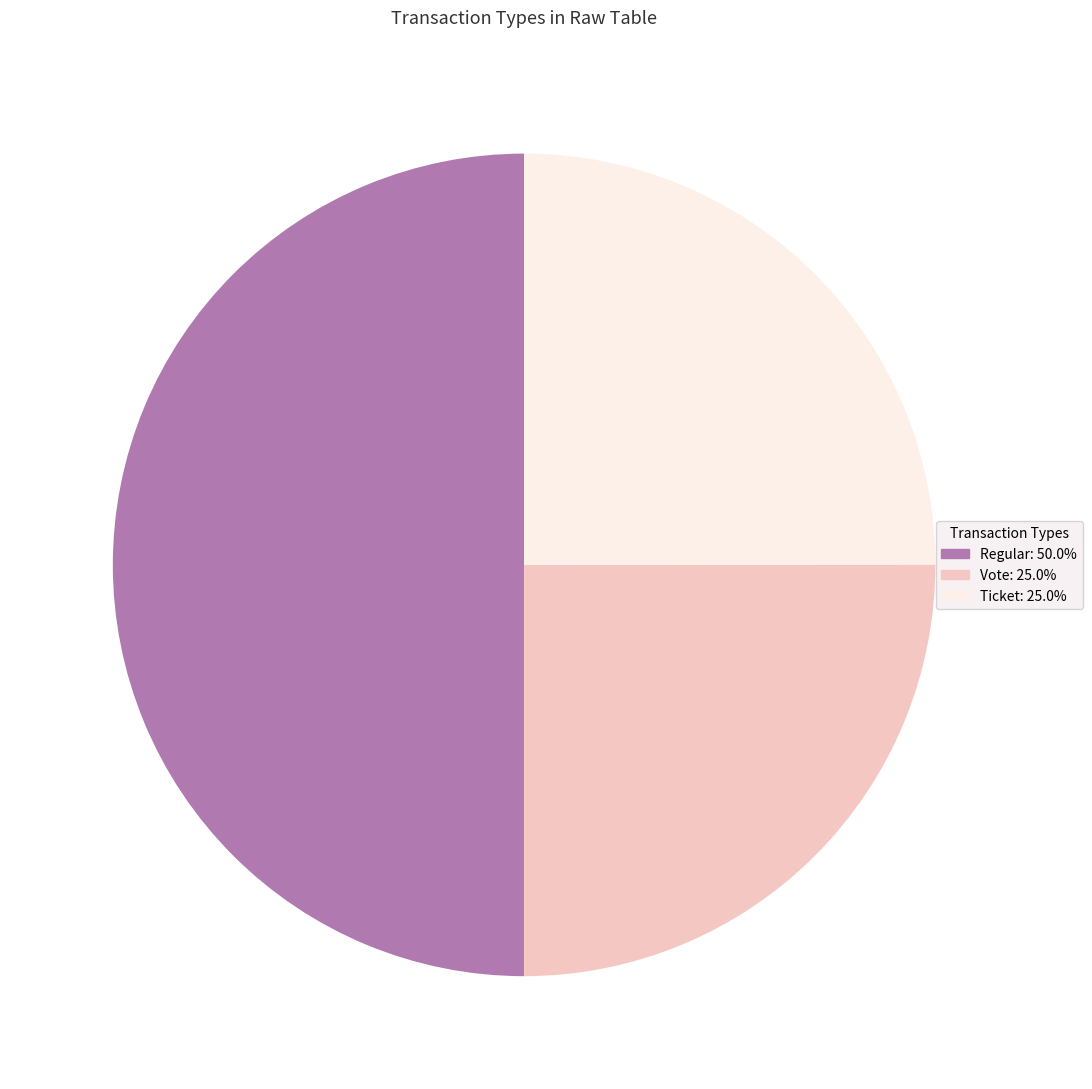

How many segments does this pie chart have?

3